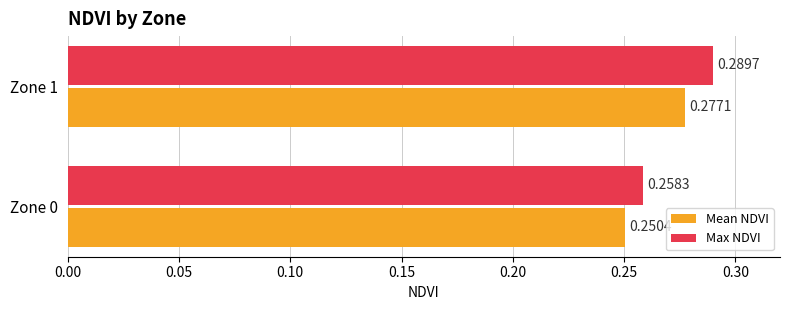

What is the sum of the Mean NDVI values at Zone 0 and Zone 1?

0.5